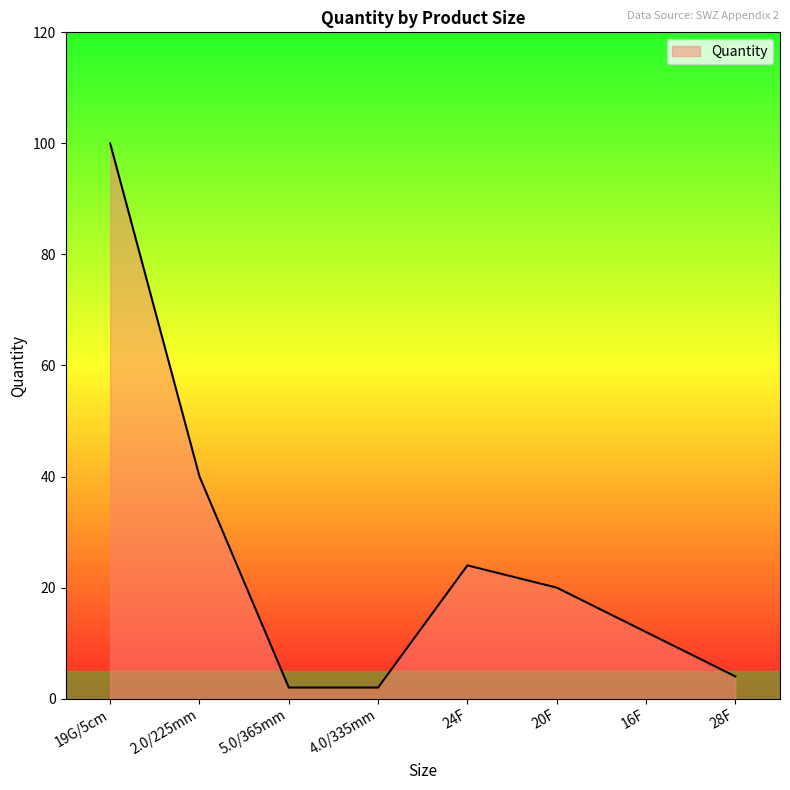

What position from the left is 28F?

8